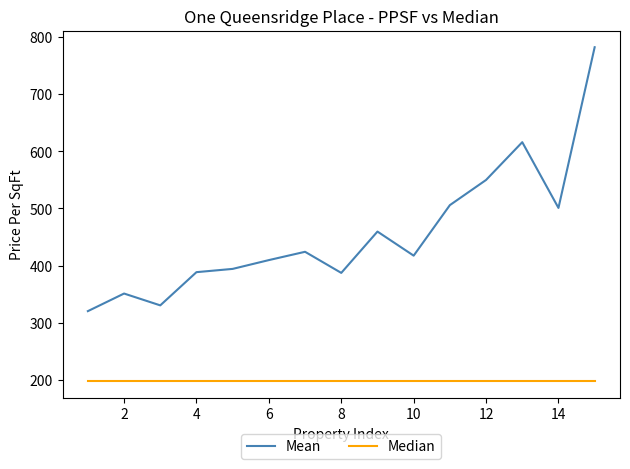

Does the chart display data point markers on the line(s)?

No